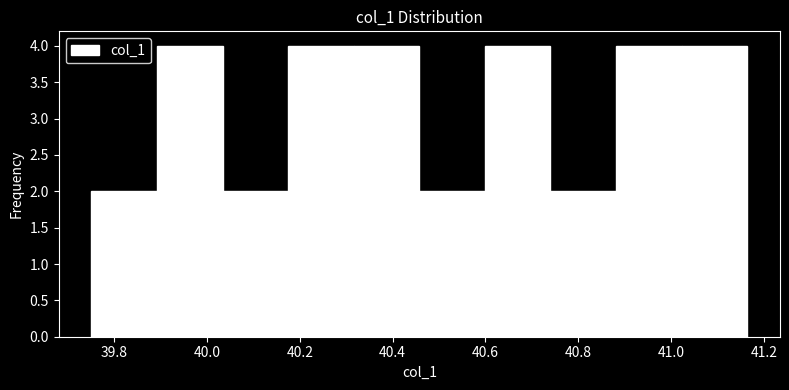

How tall is the bar that spans 40.04 to 40.18 on the x-axis? Neither the bar edges nor the heights are printed on the chart, so give them approximately, as read against the axes.

2